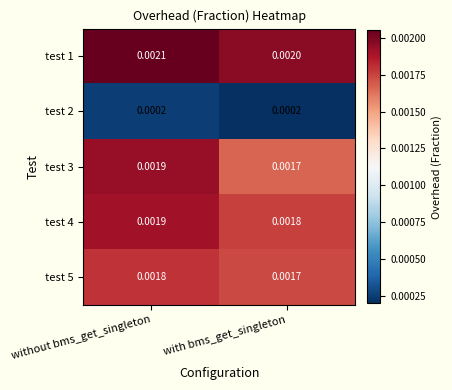

Is the value of test 4 at without bms_get_singleton greater than the value of test 2 at with bms_get_singleton?

Yes